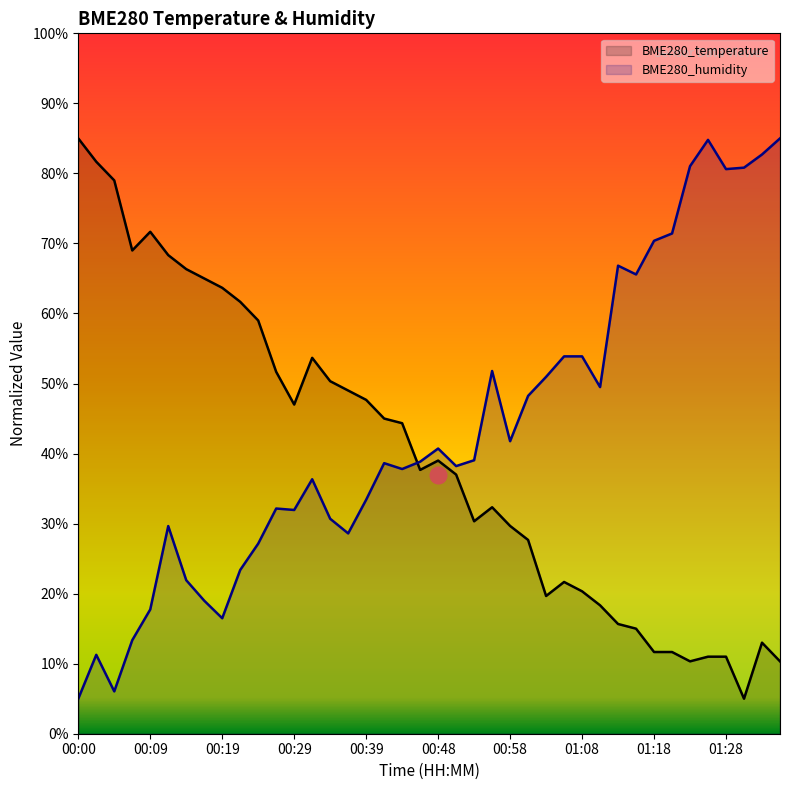

Where do BME280_humidity and BME280_temperature first cross each other?

00:44 and 00:46